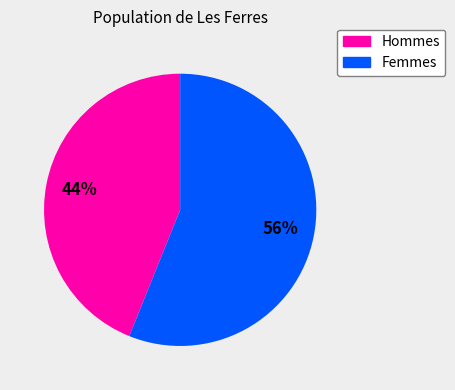

To the nearest percent, what percentage of the pie is Femmes?

56%